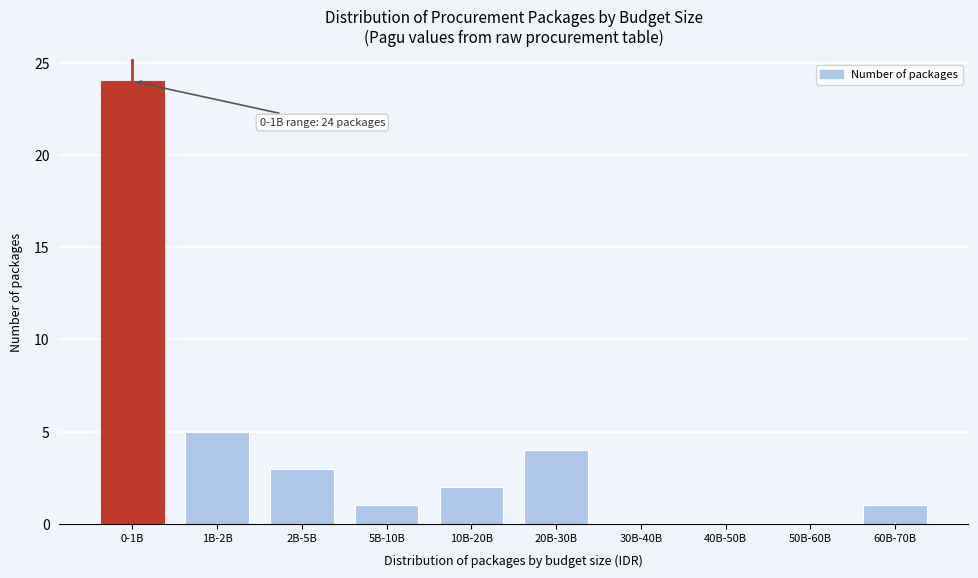

Reading left to right, transcribe all the data shown in this chart.

0-1B=24	1B-2B=5	2B-5B=3	5B-10B=1	10B-20B=2	20B-30B=4	30B-40B=0	40B-50B=0	50B-60B=0	60B-70B=1